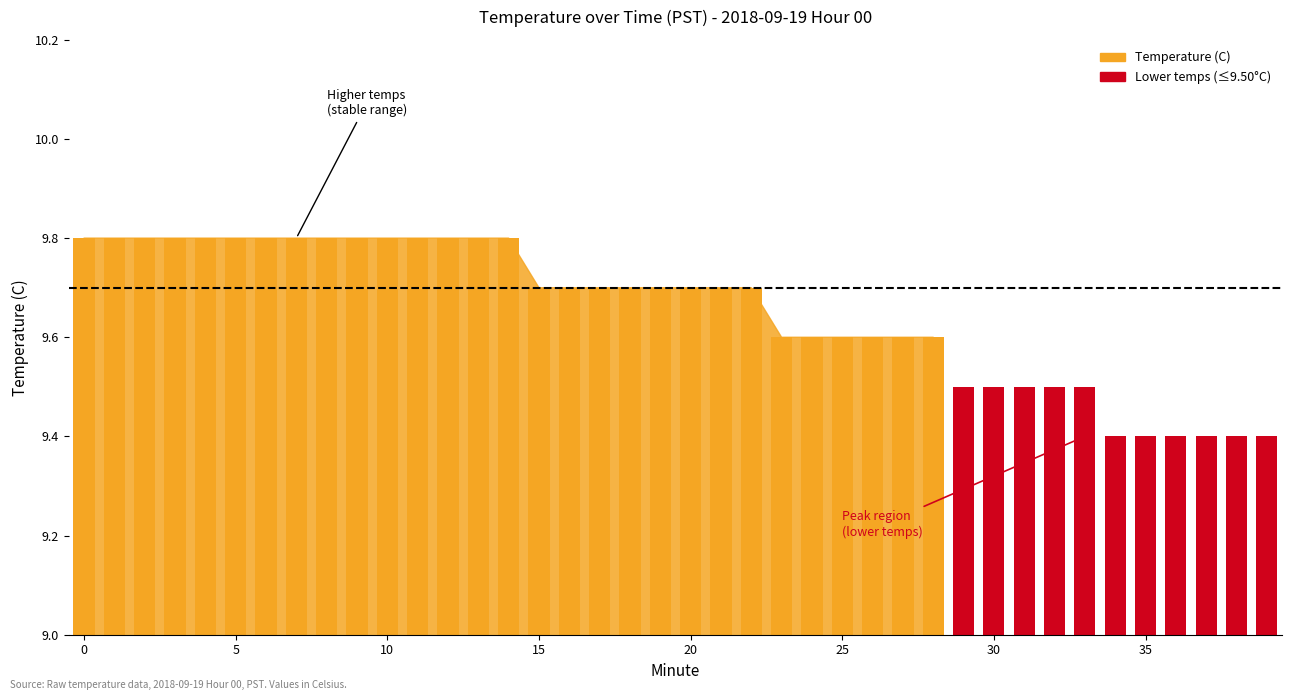

What is the value of the 1st bar from the left?

9.8